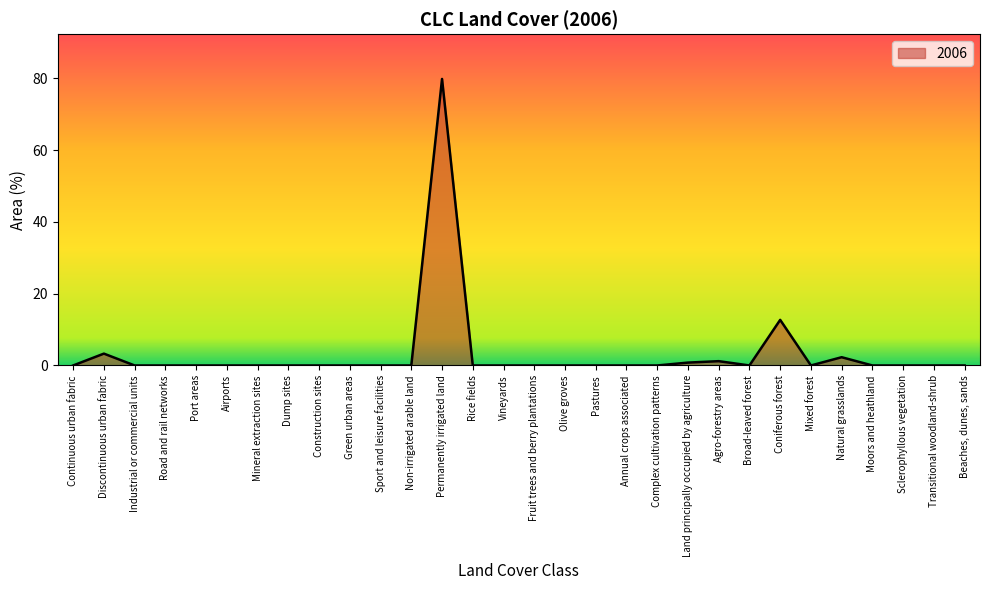

How many distinct data groups are displayed?

1